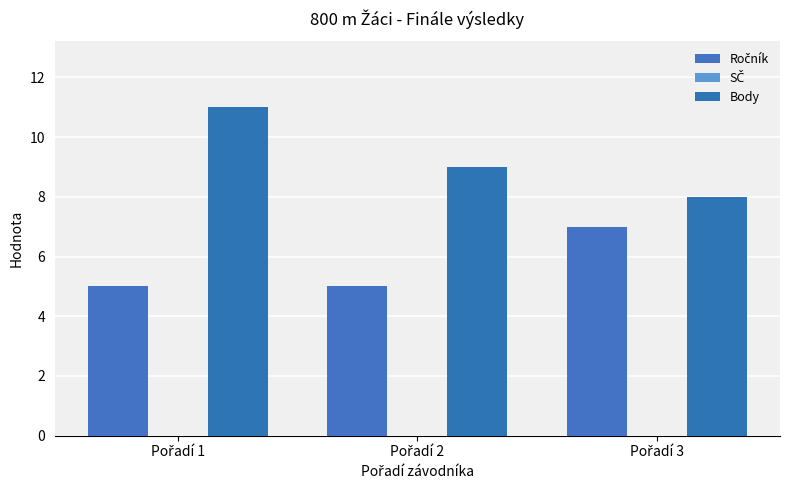

List the labels in order of Body value, smallest first.

Pořadí 3, Pořadí 2, Pořadí 1